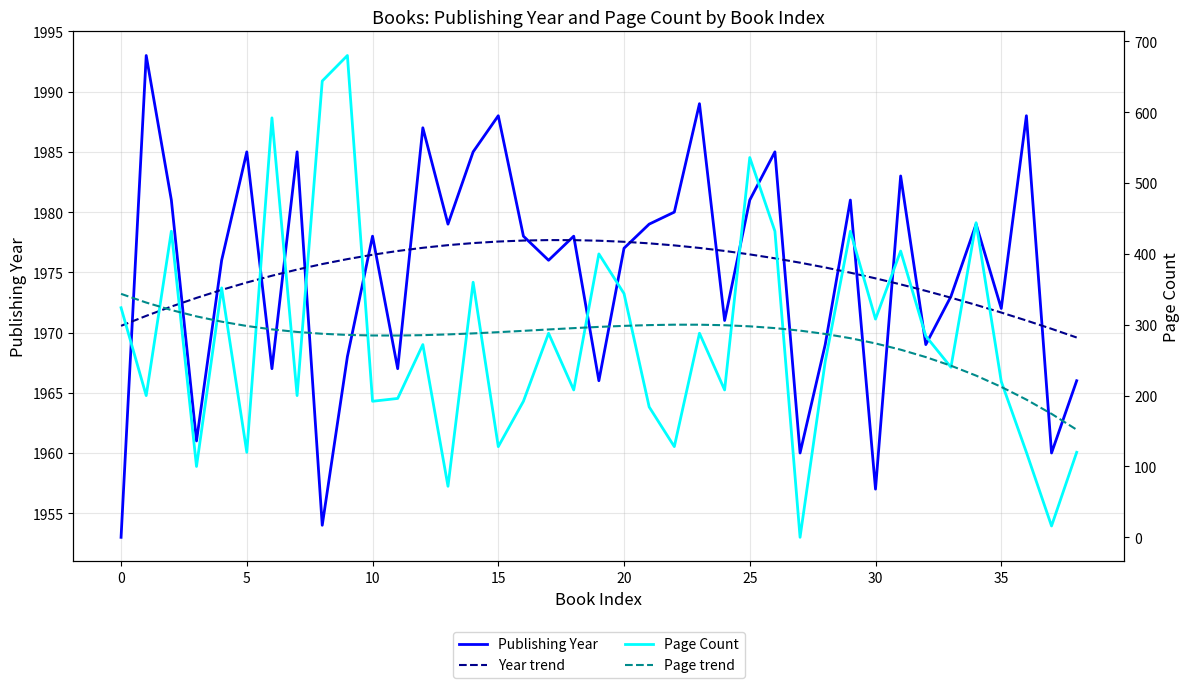

How many interior local valleys does the Publishing Year series have?

13